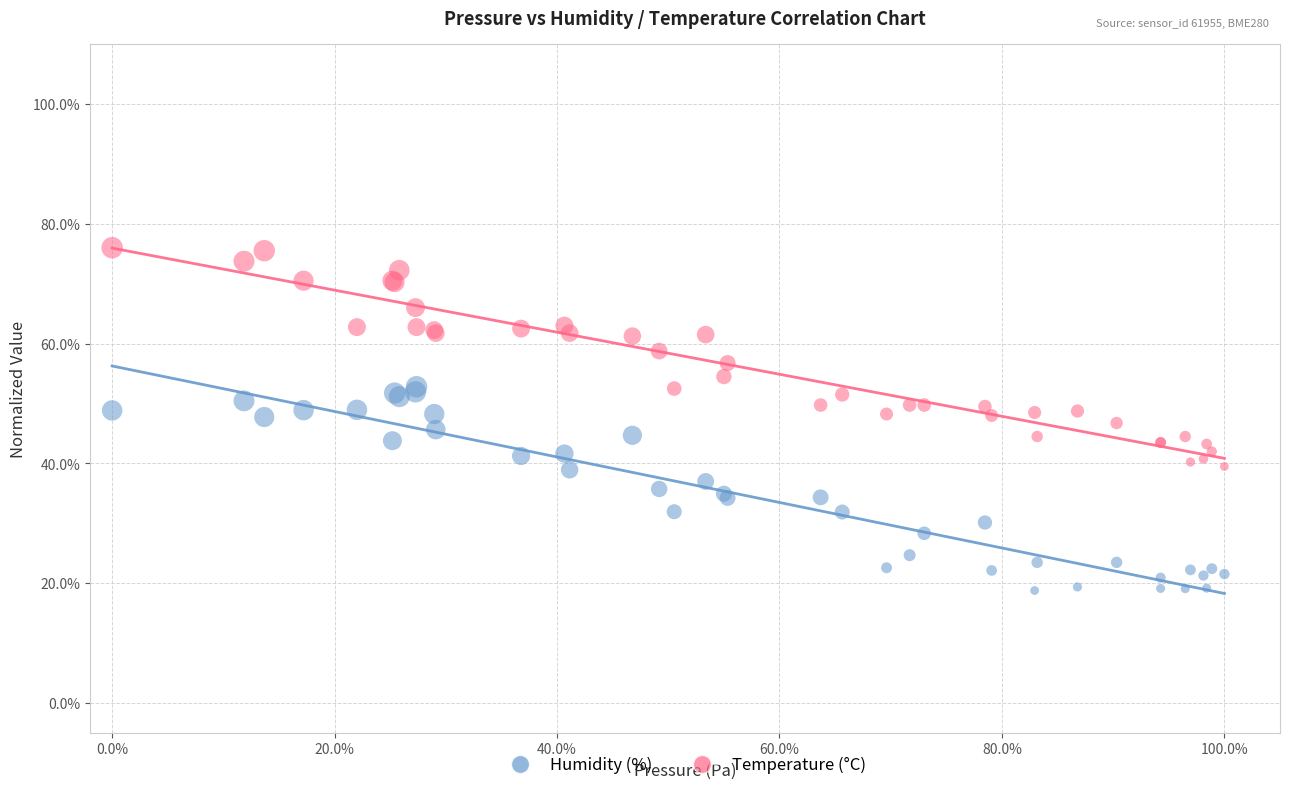

Which series contains the lowest Y value?

Humidity (%)